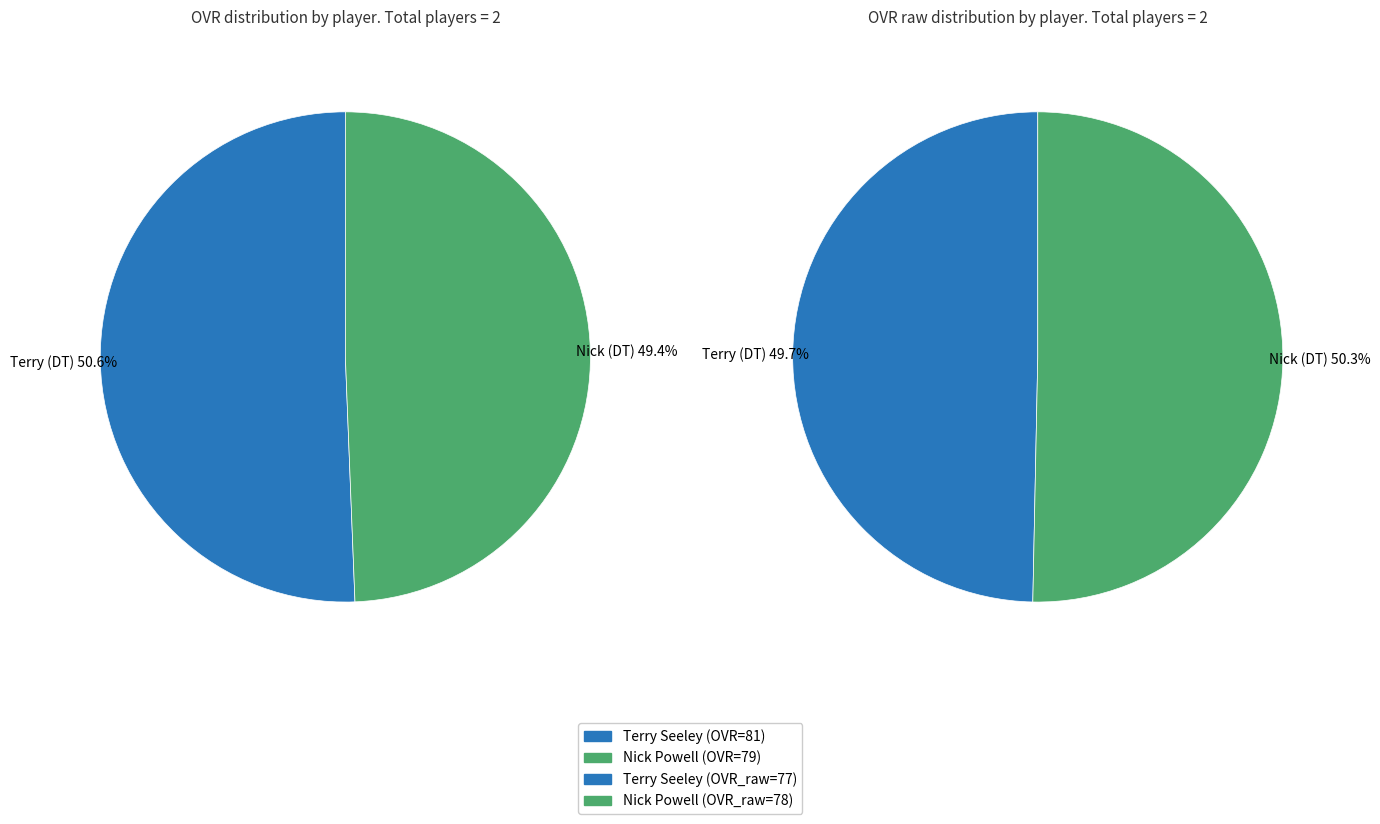

Rank the categories by value from lowest to highest.

Nick (DT), Terry (DT)